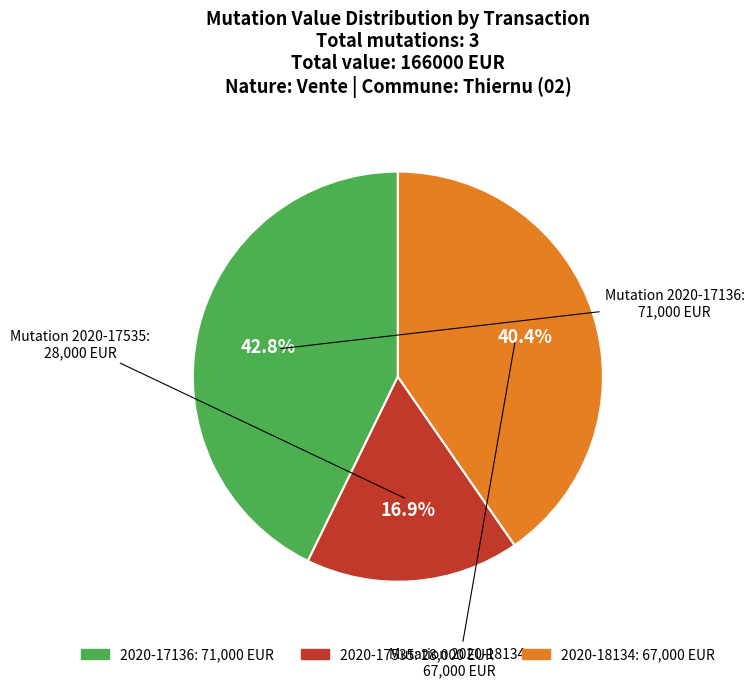

What is the smallest slice in the pie chart?

2020-17535